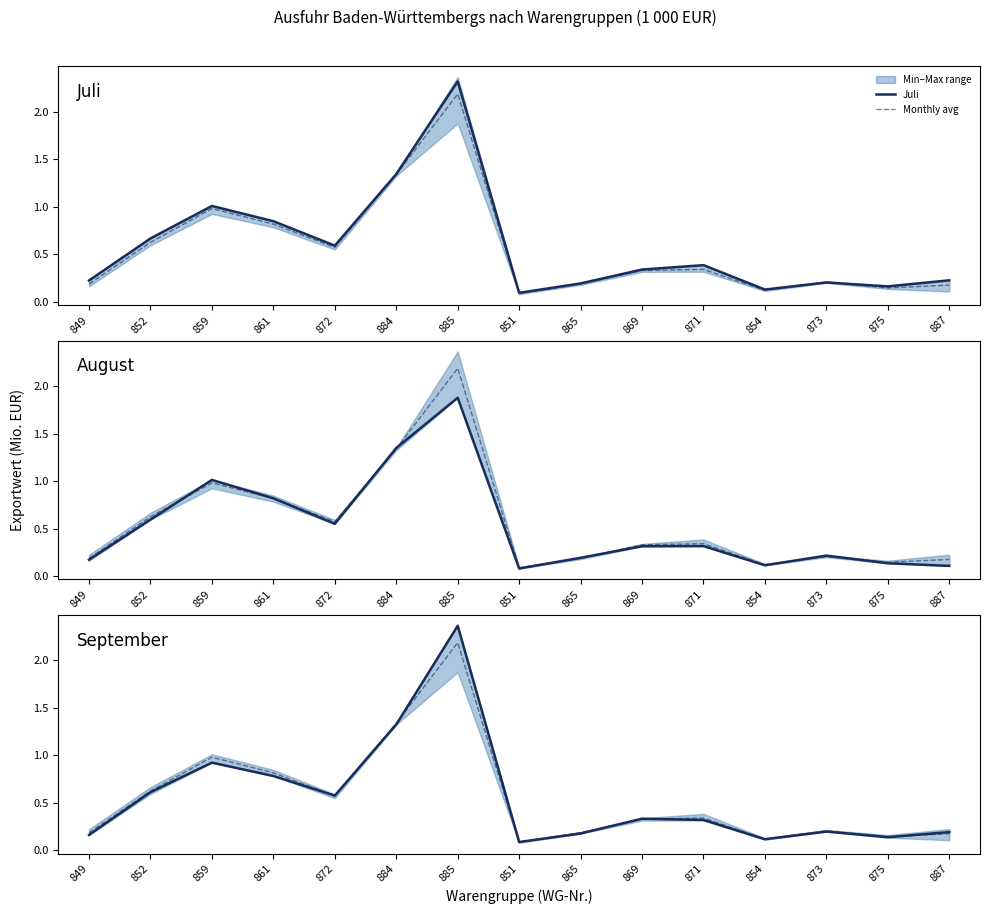

Is it true that Juli equals 0.1 at 873?

False